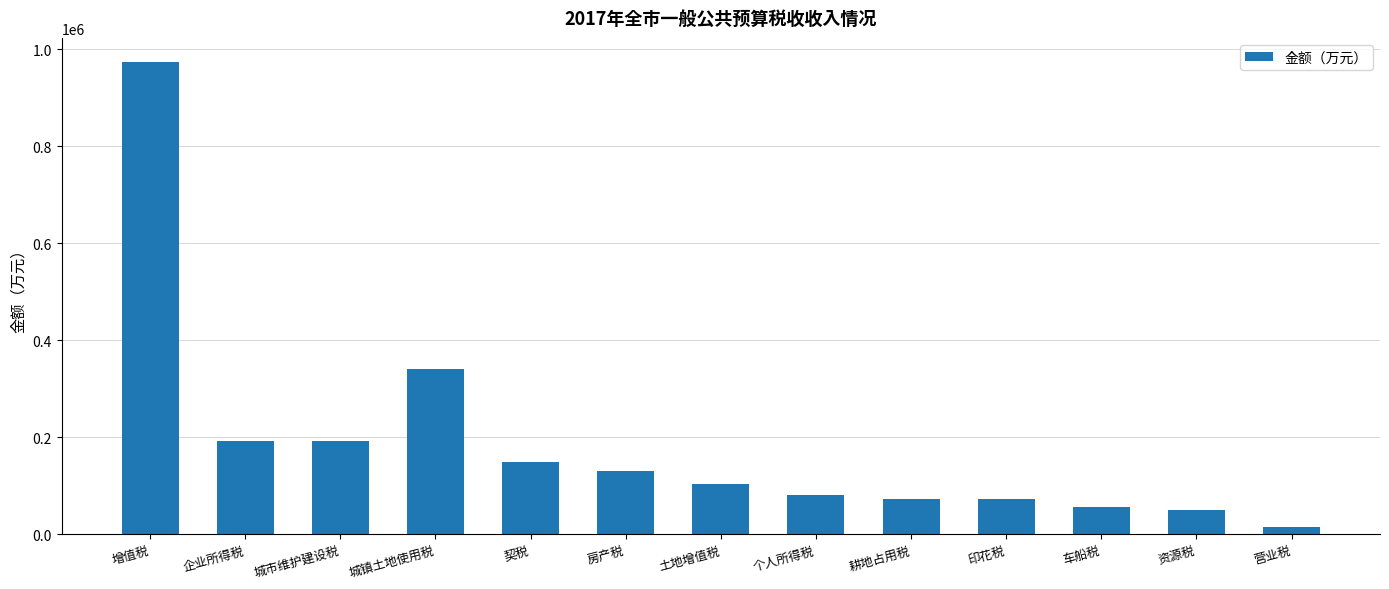

What value does the data have at 房产税?

129525.0